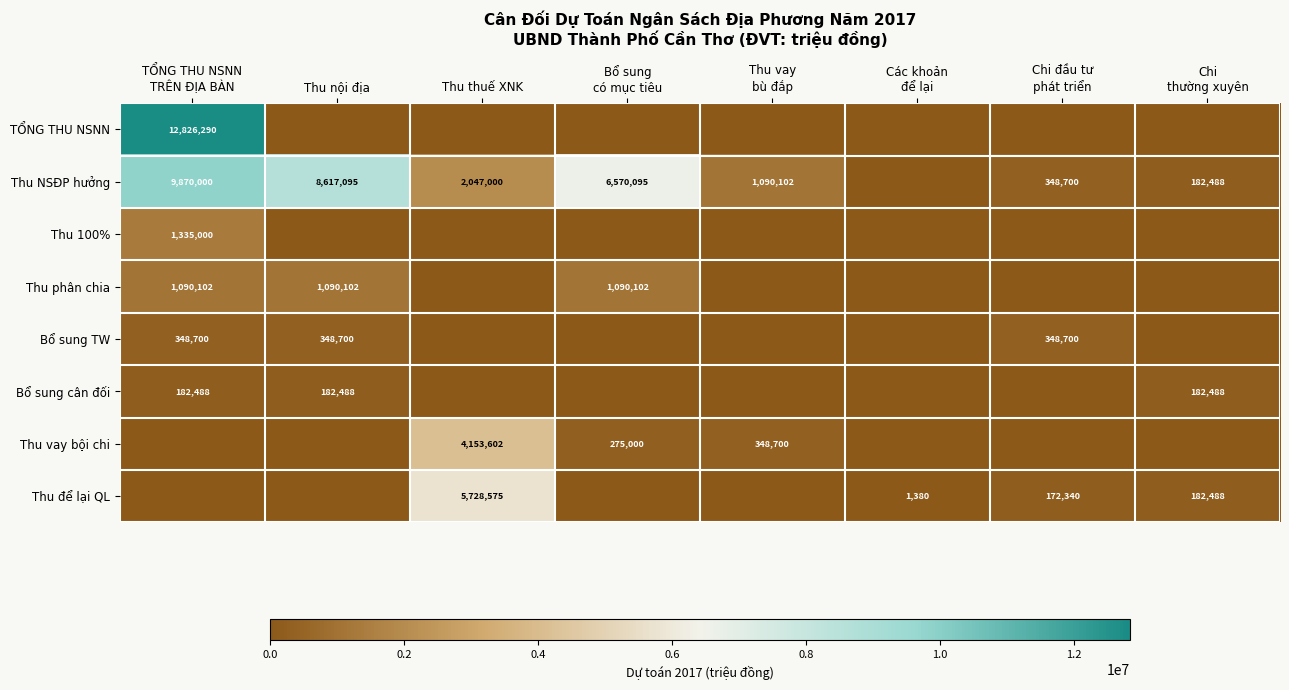

Is it true that Bổ sung TW equals 243712 at Thu nội địa?

False